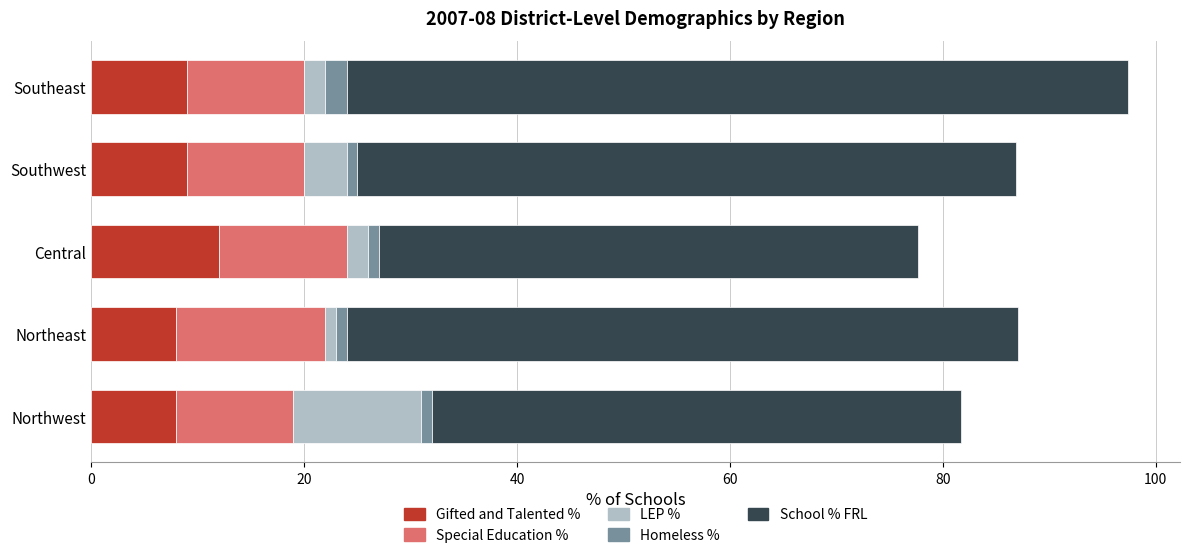

What is the sum of all Gifted and Talented % values?

46.0